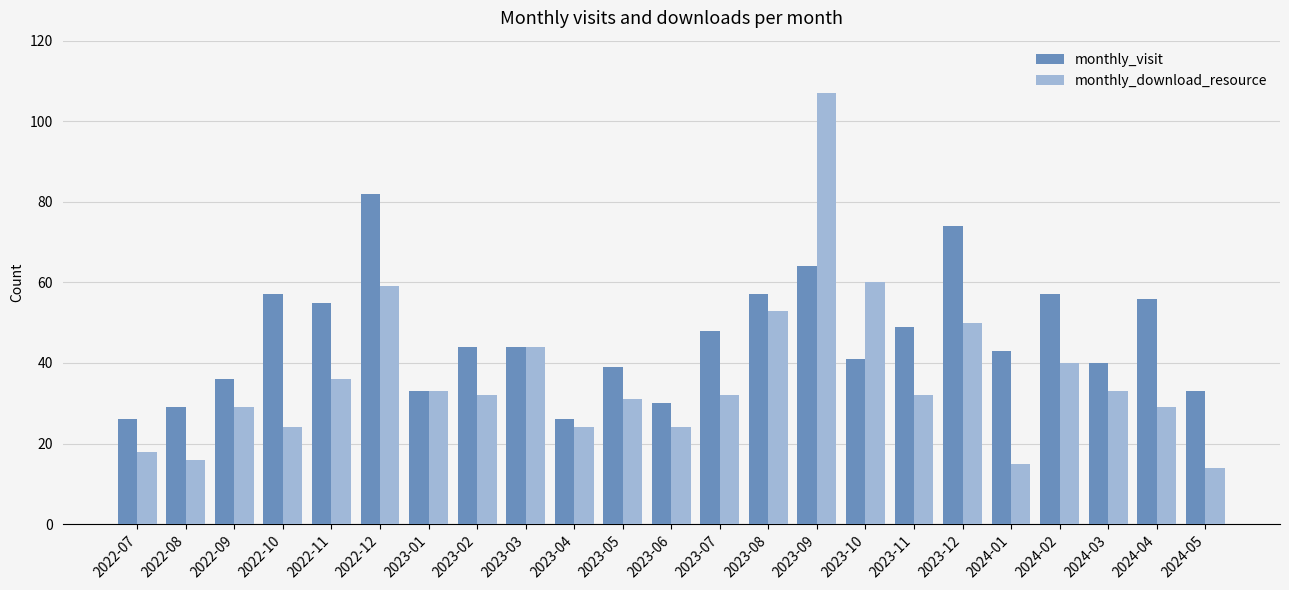

True or false: monthly_download_resource has a value of 14 at 2024-05.

True